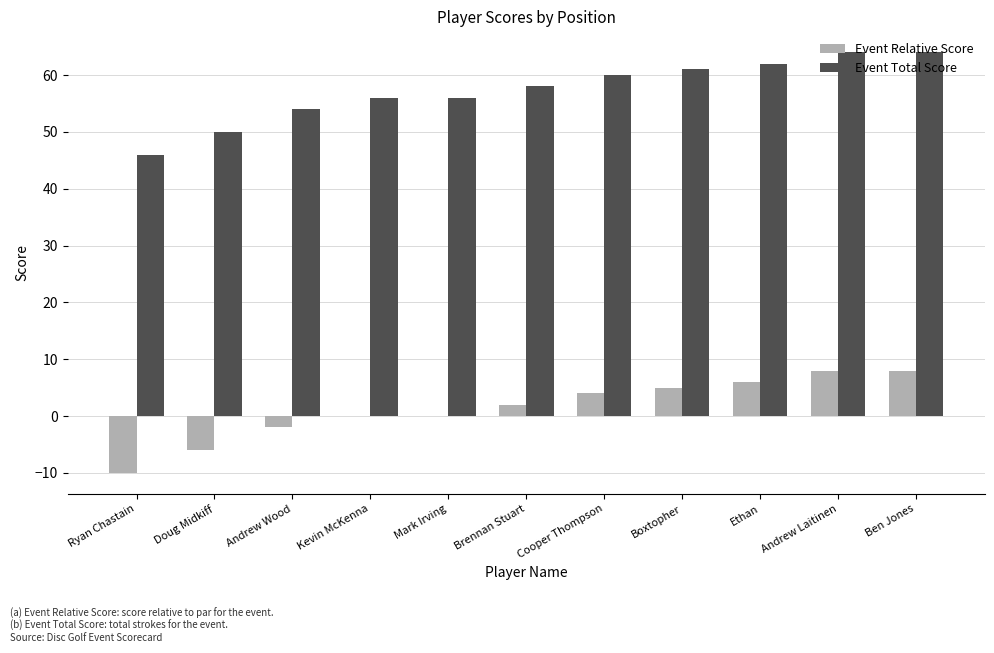

What is the total value across all series at Boxtopher?

66